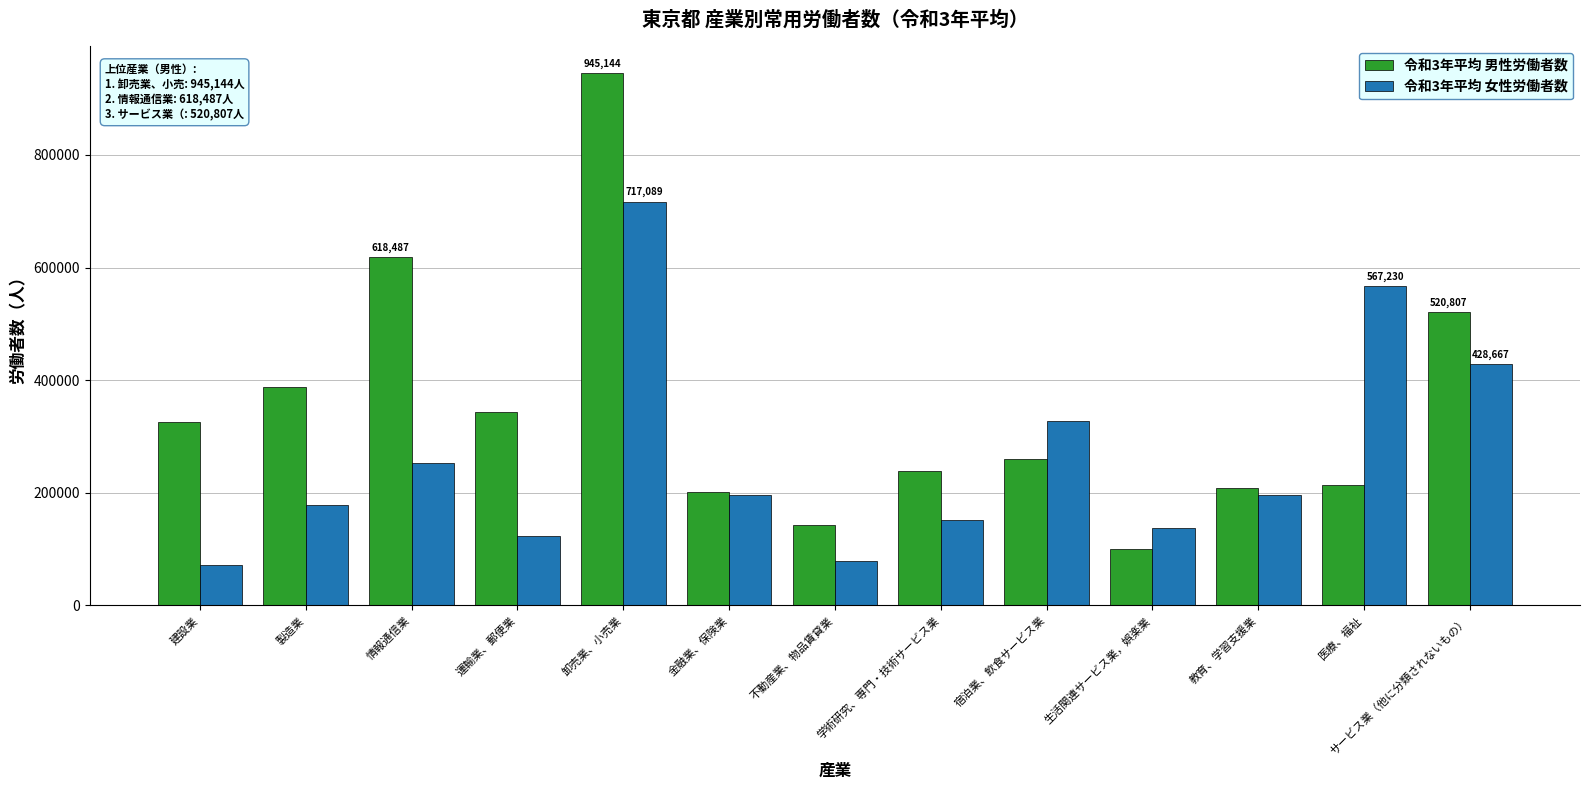

Which series changed the most between 運輸業、郵便業 and 医療、福祉?

令和3年平均 女性労働者数